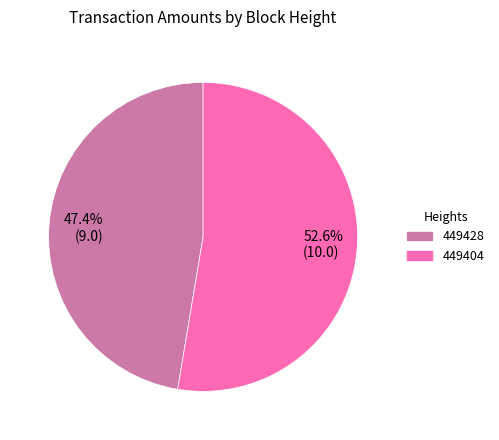

Is the sum of 449428 and 449404 greater than half?

Yes